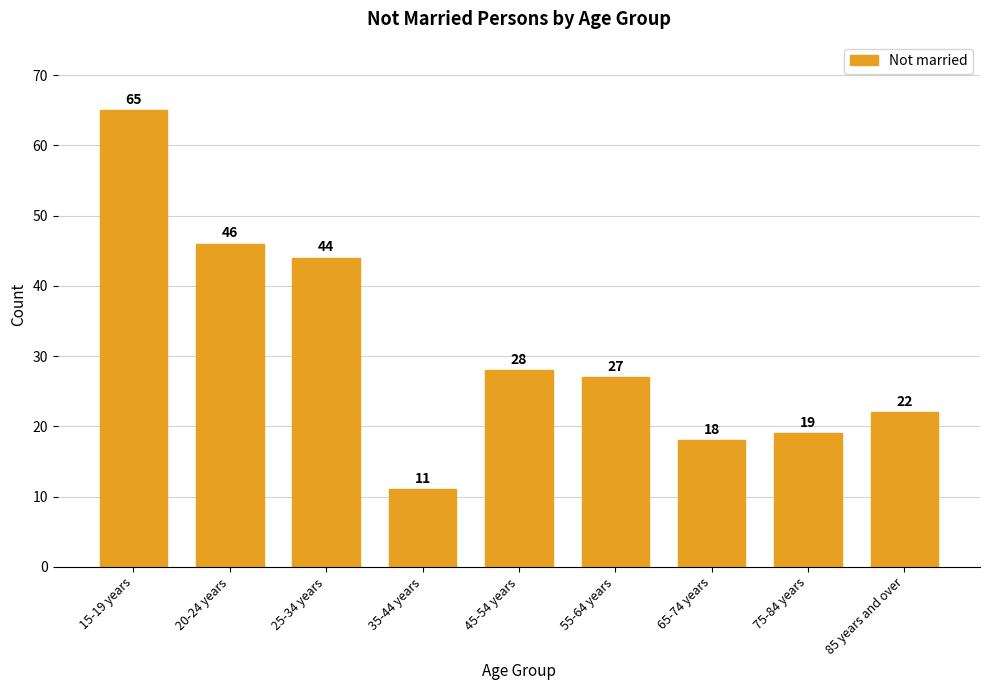

Reading left to right, transcribe all the data shown in this chart.

15-19 years=65	20-24 years=46	25-34 years=44	35-44 years=11	45-54 years=28	55-64 years=27	65-74 years=18	75-84 years=19	85 years and over=22